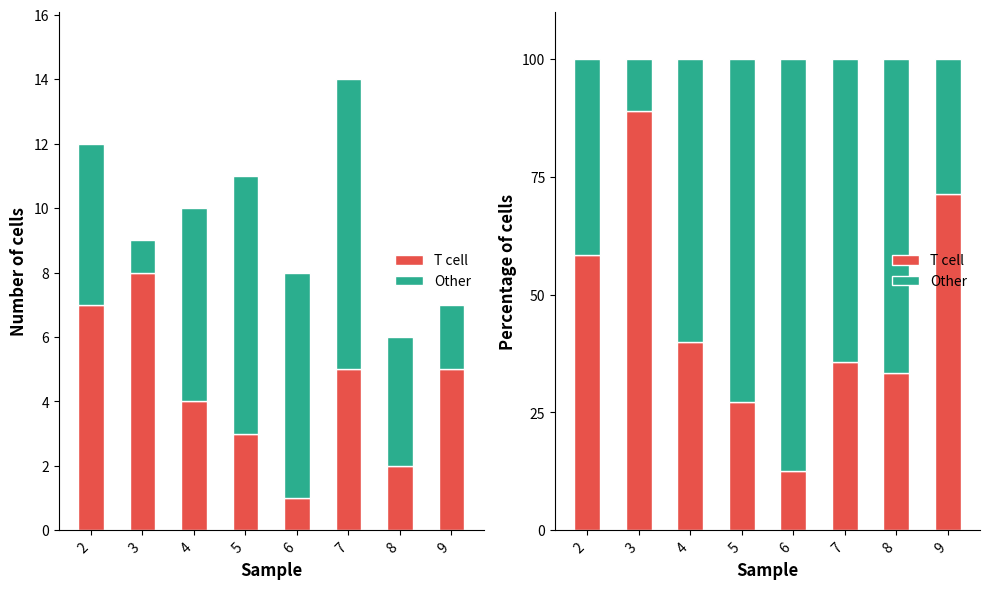

What is the highest value of the T cell series?

88.9